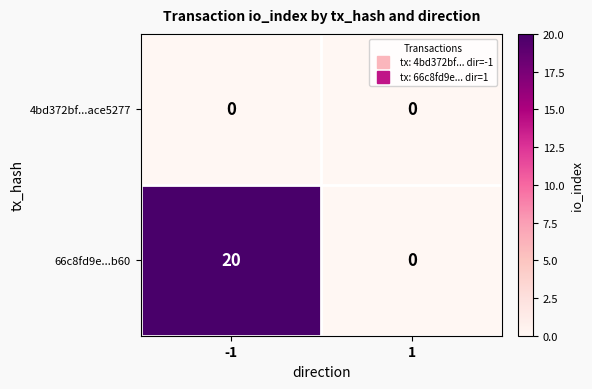

How many categories are shown in the chart?

2